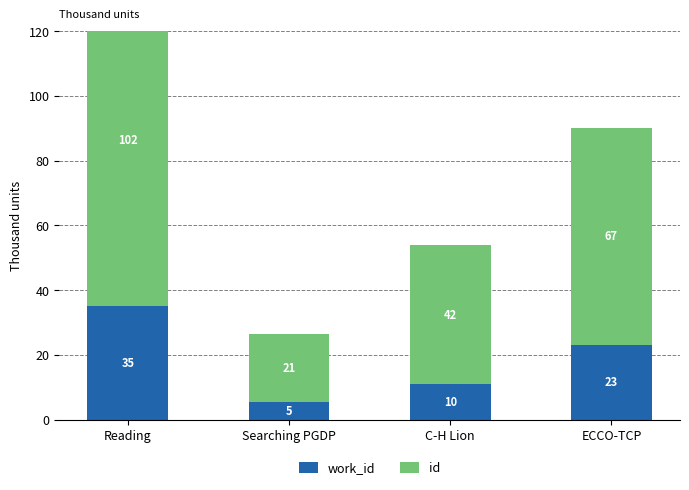

What is the label of the 2nd bar from the left?

Searching PGDP